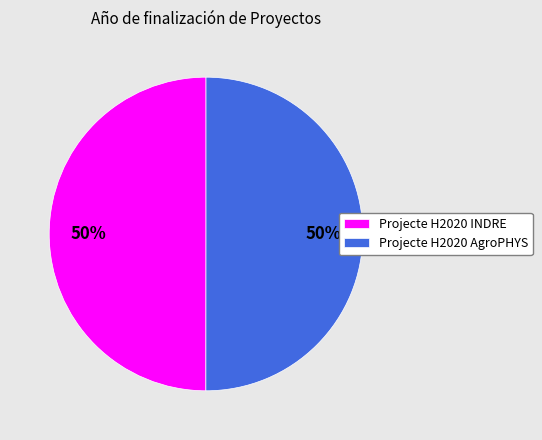

Is the sum of Projecte H2020 AgroPHYS and Projecte H2020 INDRE greater than half?

Yes